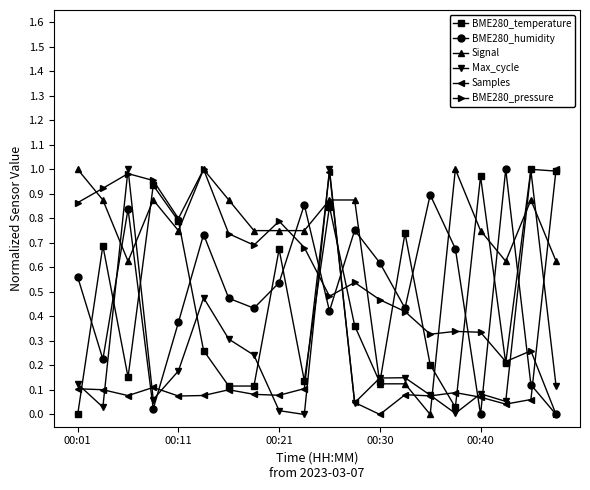

Which series has the largest total across all categories?

Signal